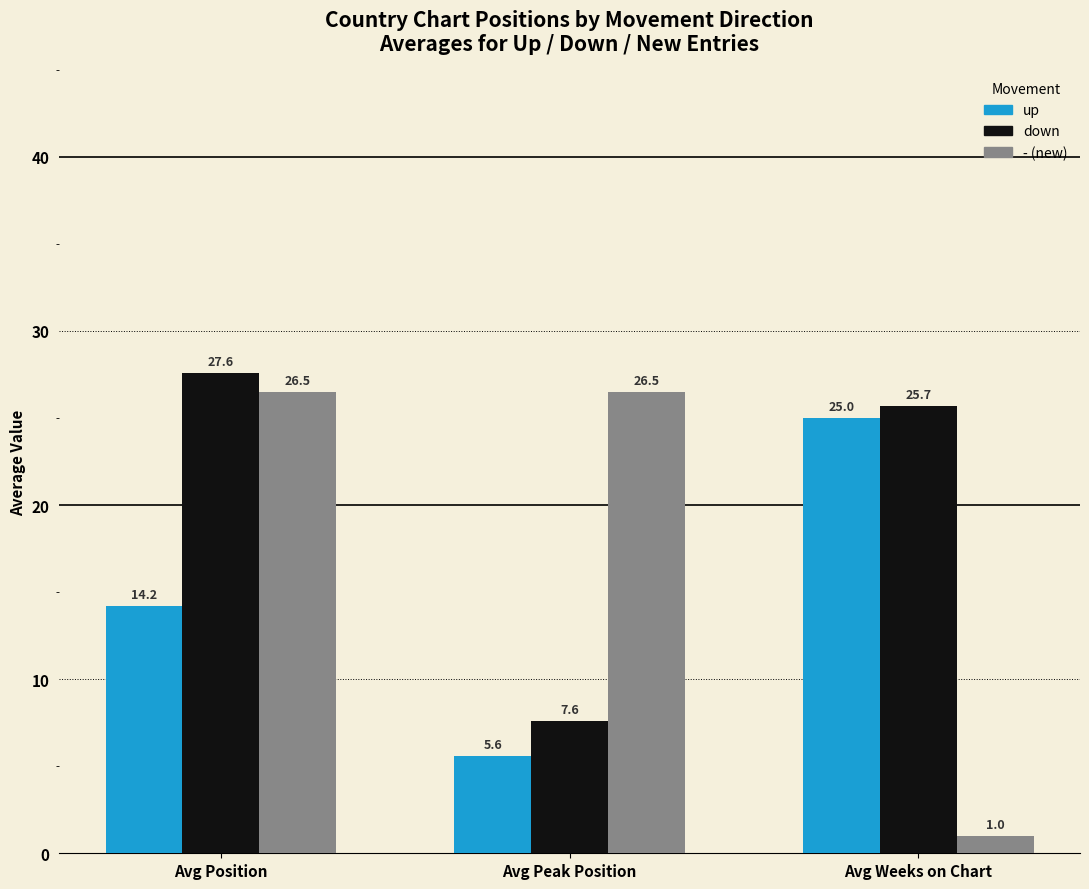

What is the difference between the highest and lowest values at Avg Peak Position?

20.9